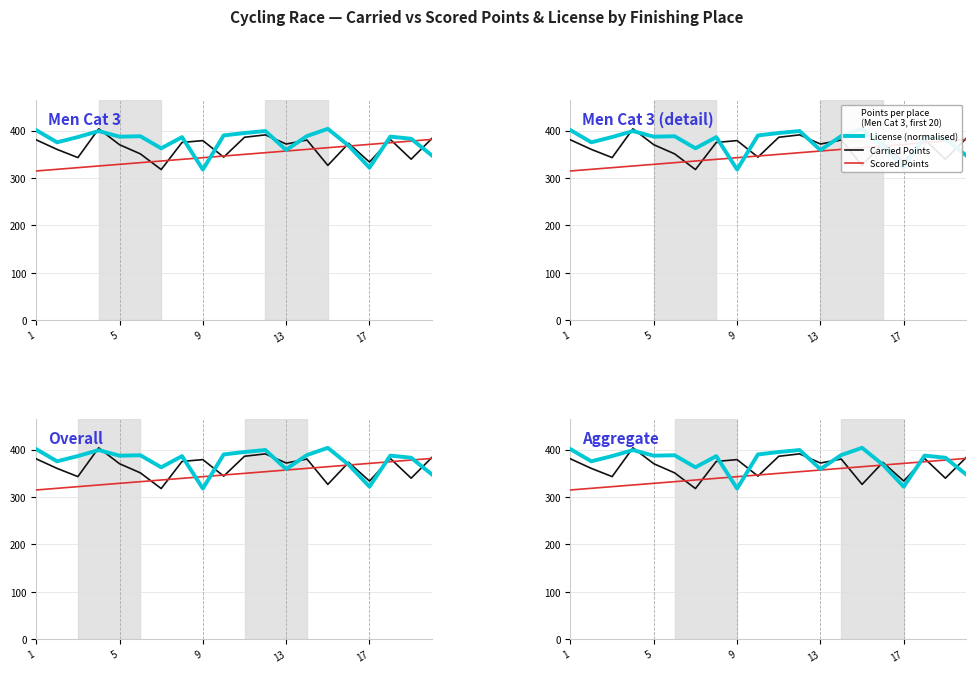

True or false: Scored Points has a value of 314.7 at 1.

True